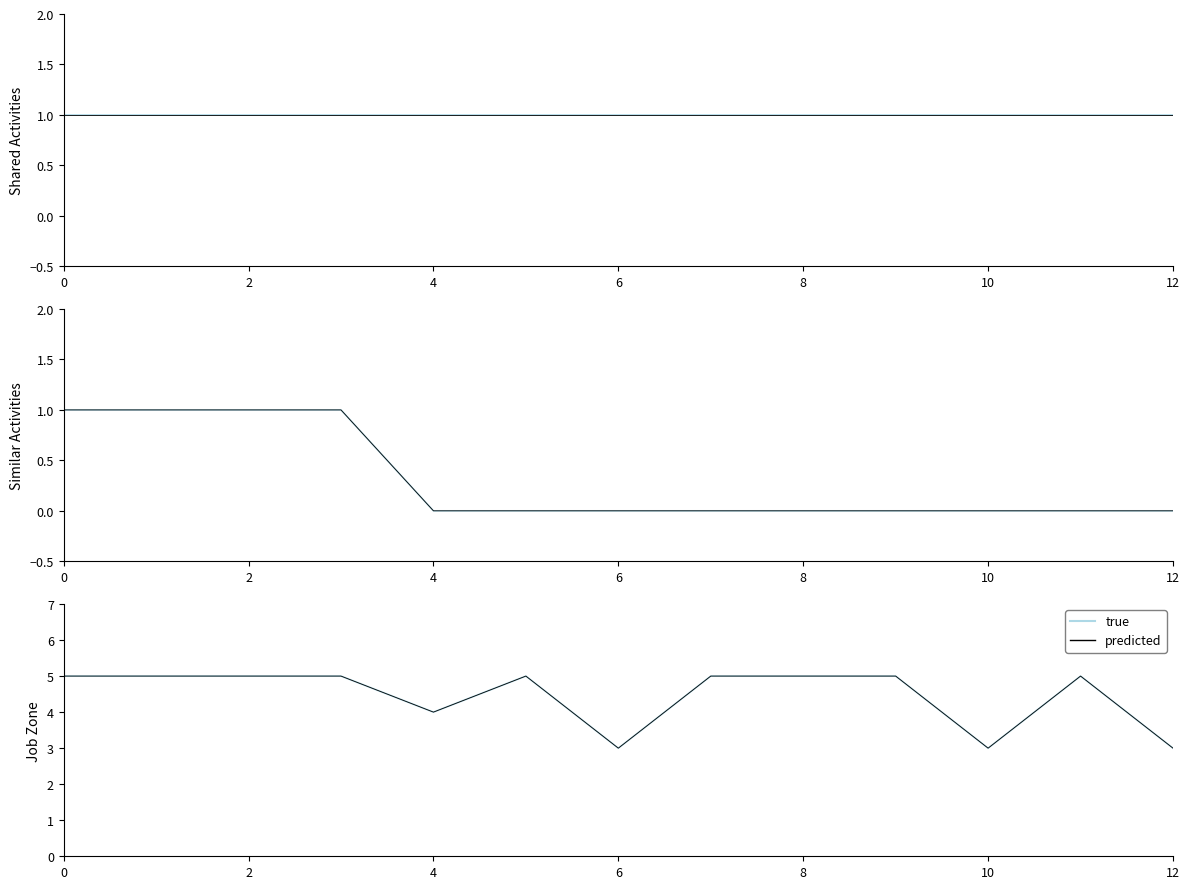

Which label corresponds to the smallest value in the chart?

4